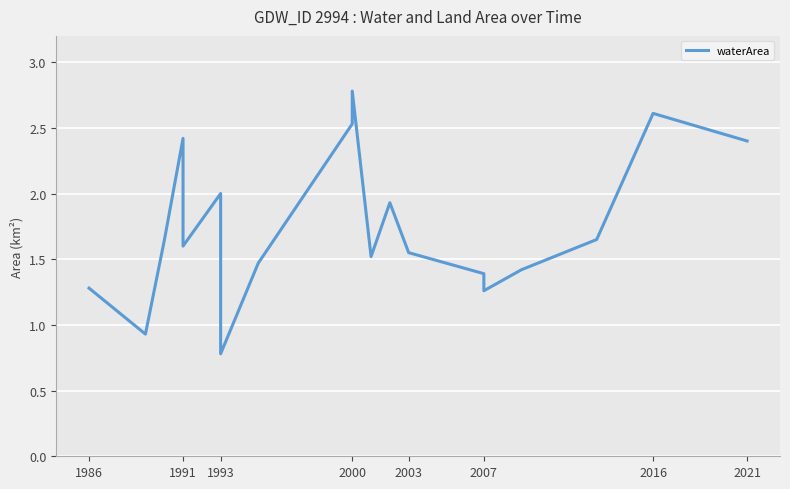

True or false: there are more than 2 points higher than both neighbors.

True